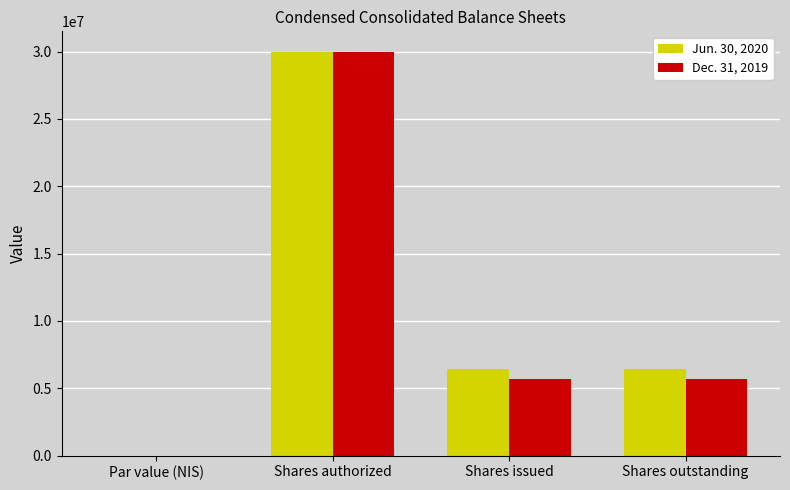

How many groups of bars are there?

4